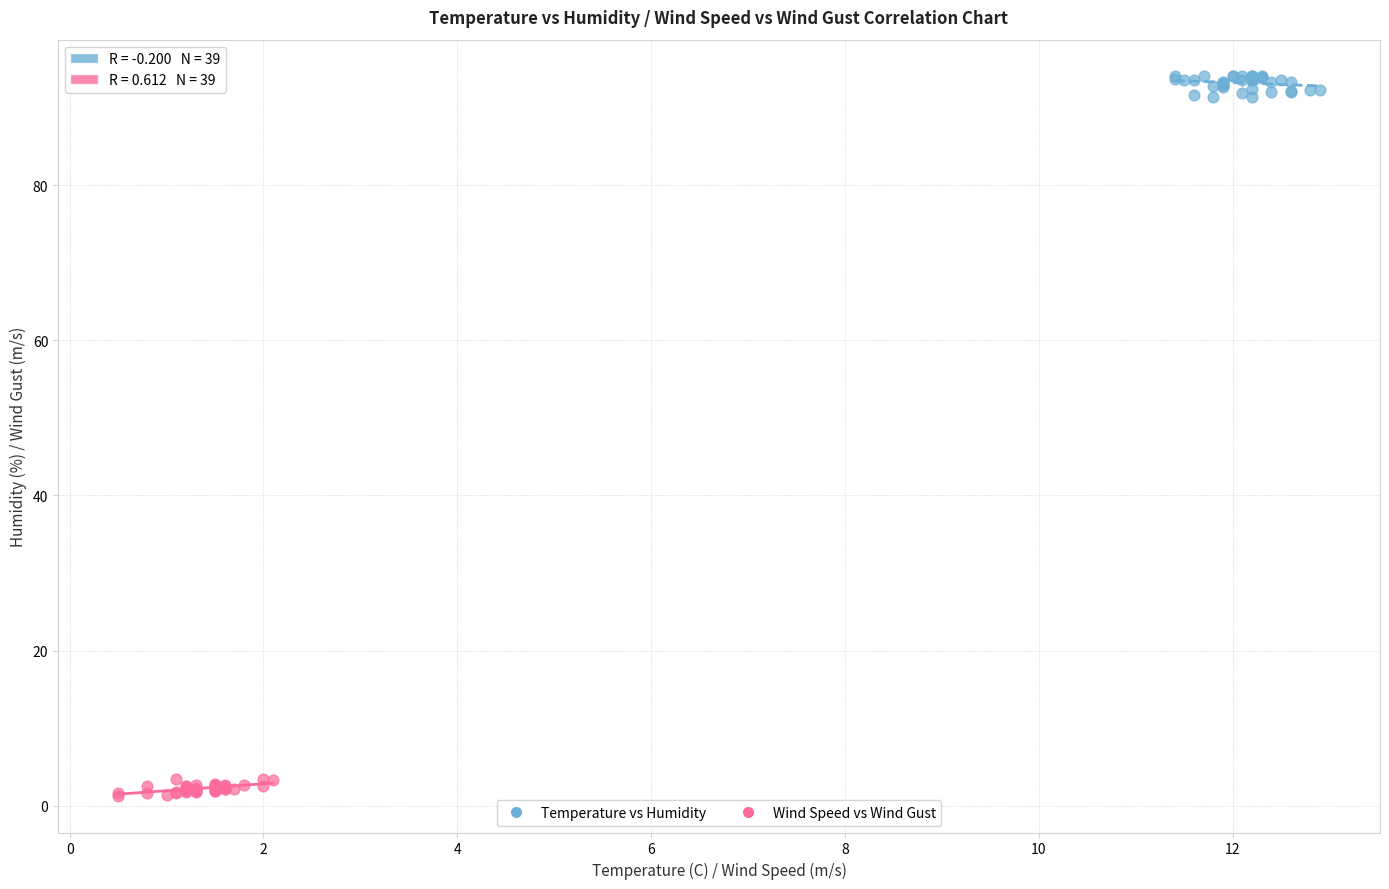

Which series reaches the minimum Y coordinate?

Wind Speed vs Wind Gust